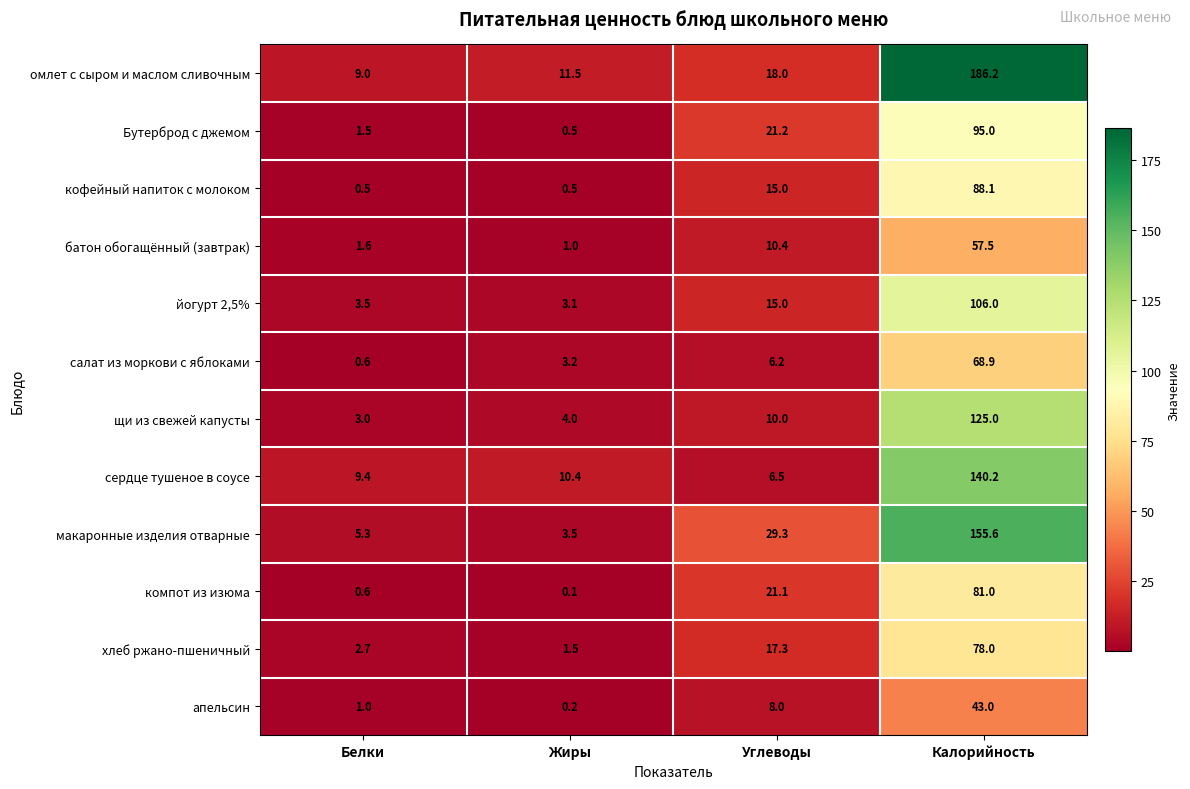

What is the difference between the maximum and minimum values in the щи из свежей капусты series?

122.0